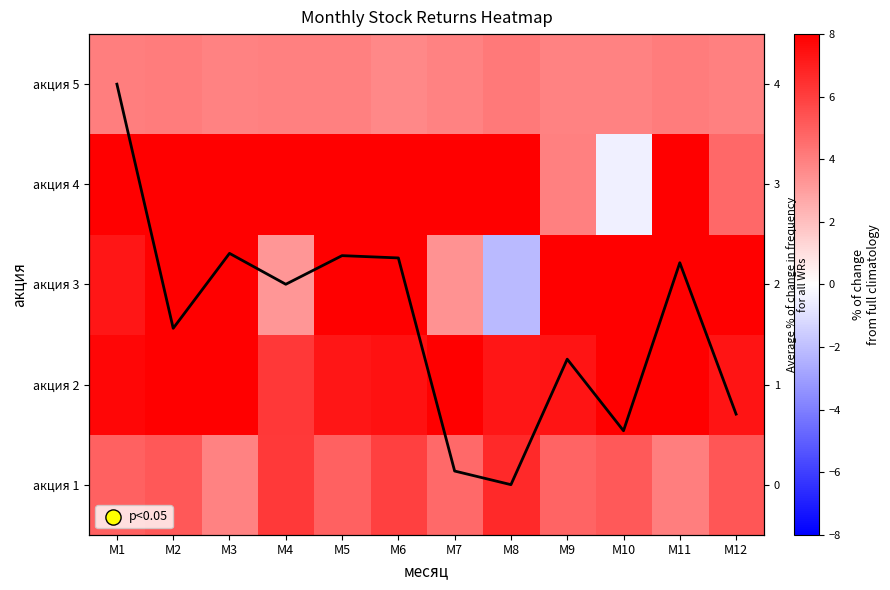

What is the difference between the second highest and second lowest values in the акция 2 series?

1.7